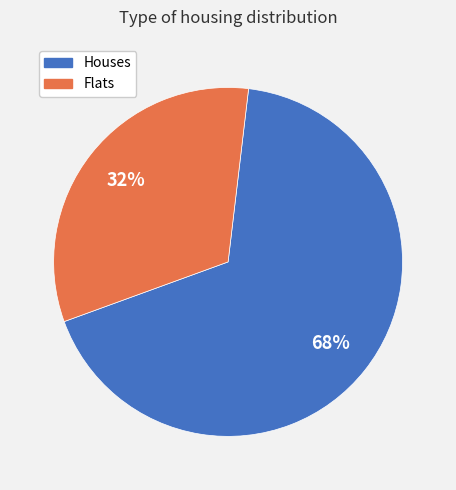

Is there any slice that represents more than half of the pie?

Yes